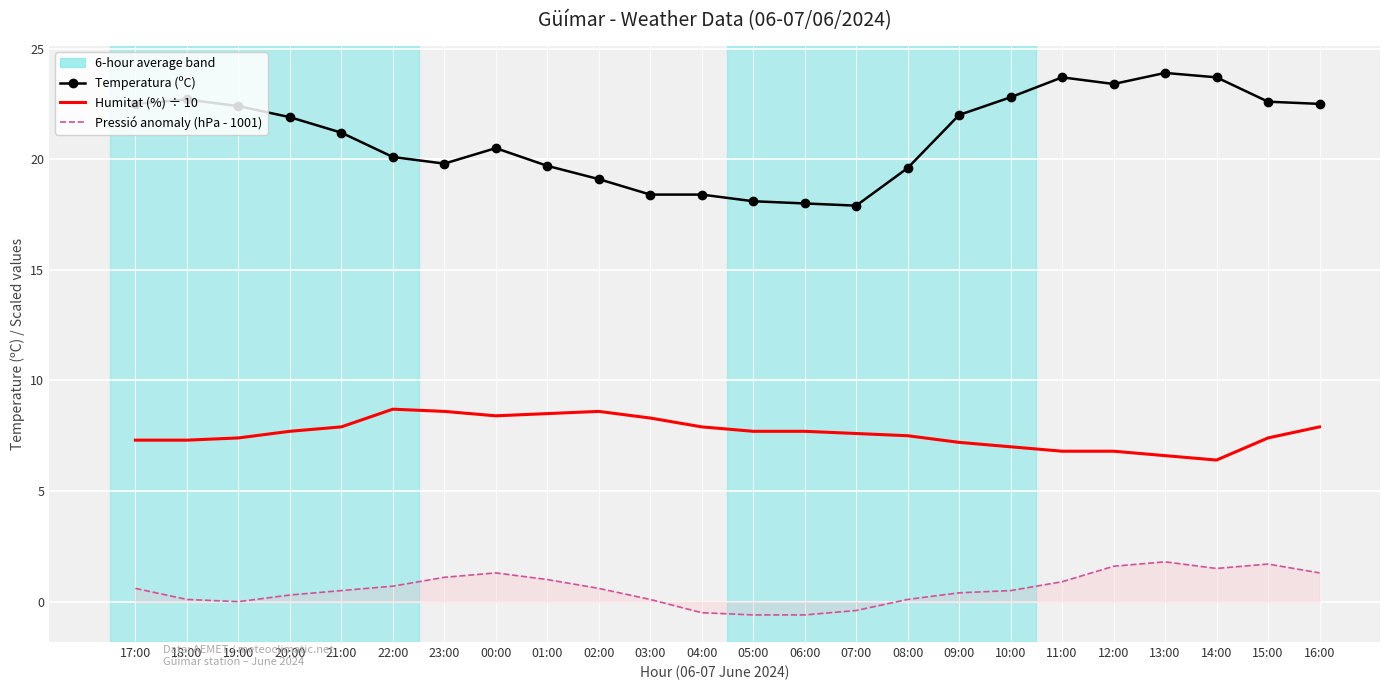

Where does the Humitat (%) ÷ 10 series first go above 7?

17:00